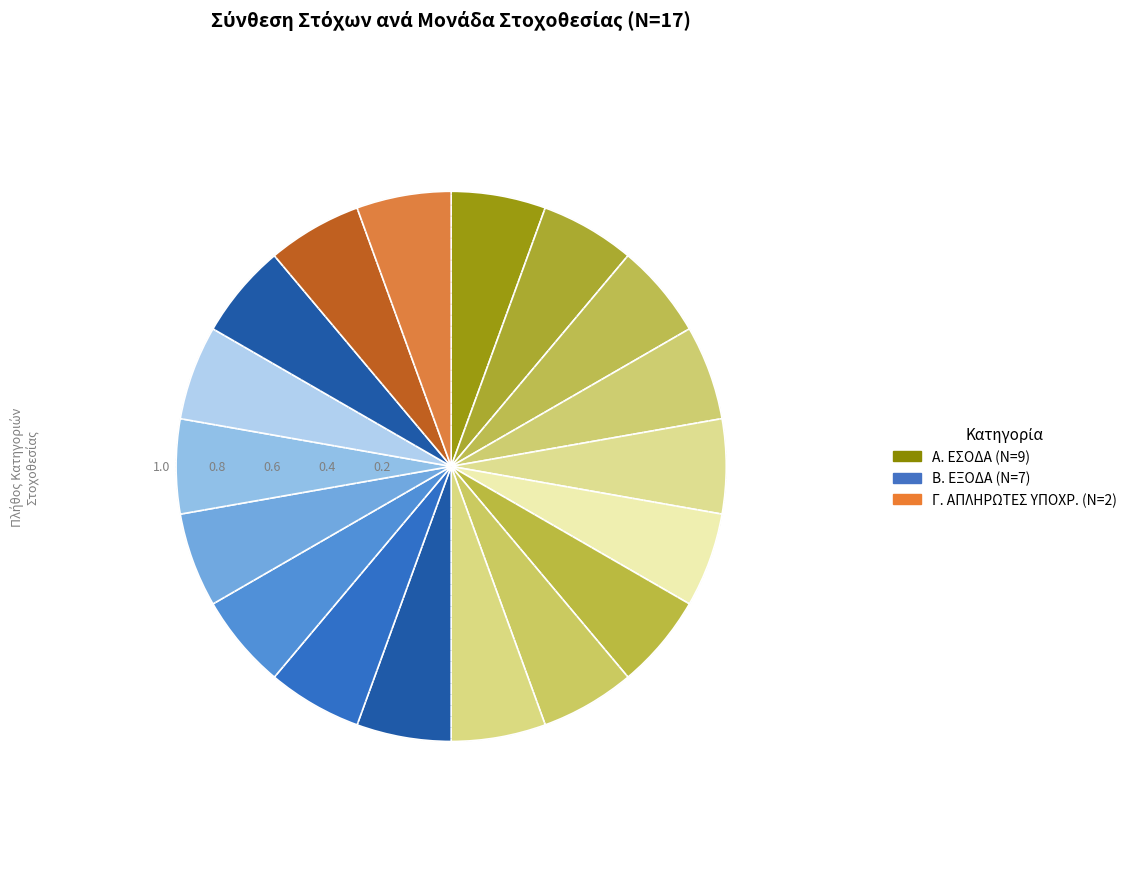

The Α. ΕΣΟΔΑ slice represents 65% of the pie. True or false?

False